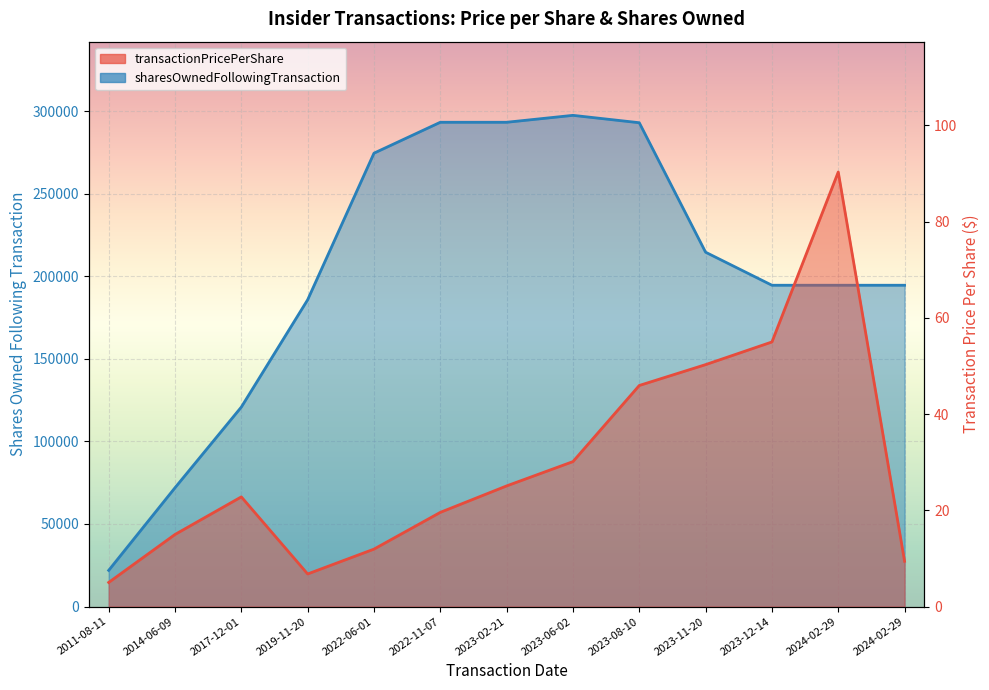

Is it true that transactionPricePerShare equals 140.7 at 2024-02-29?

False